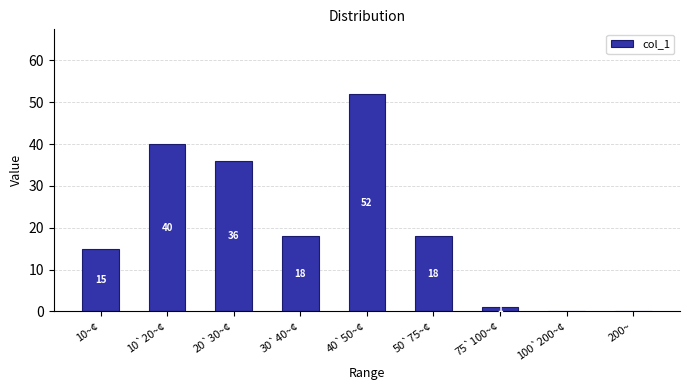

At which category does the chart reach its peak across all series?

40`50~¢